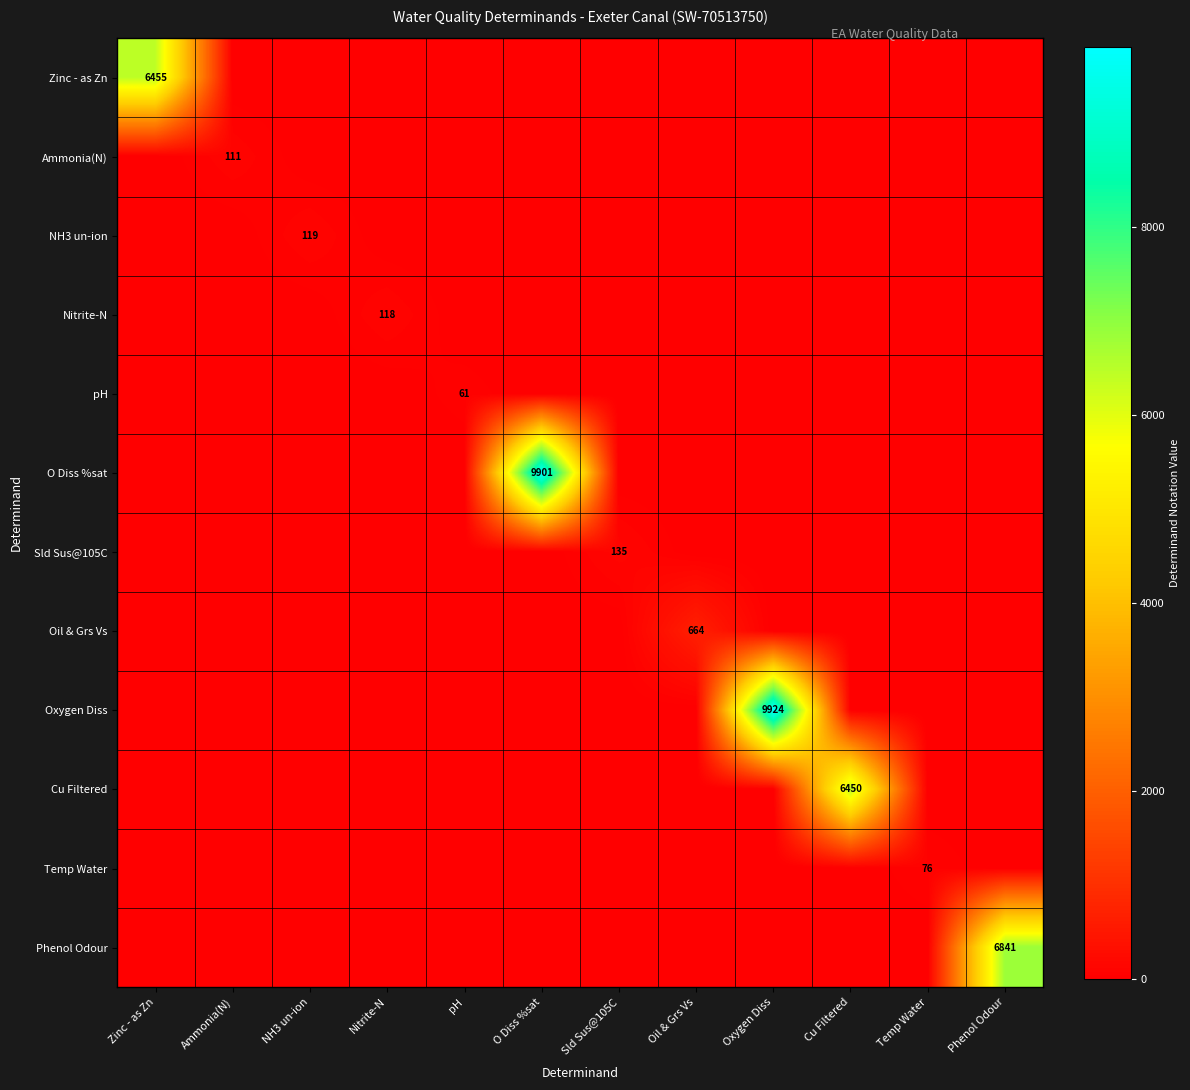

True or false: Ammonia(N) has a value of 196 at Ammonia(N).

False